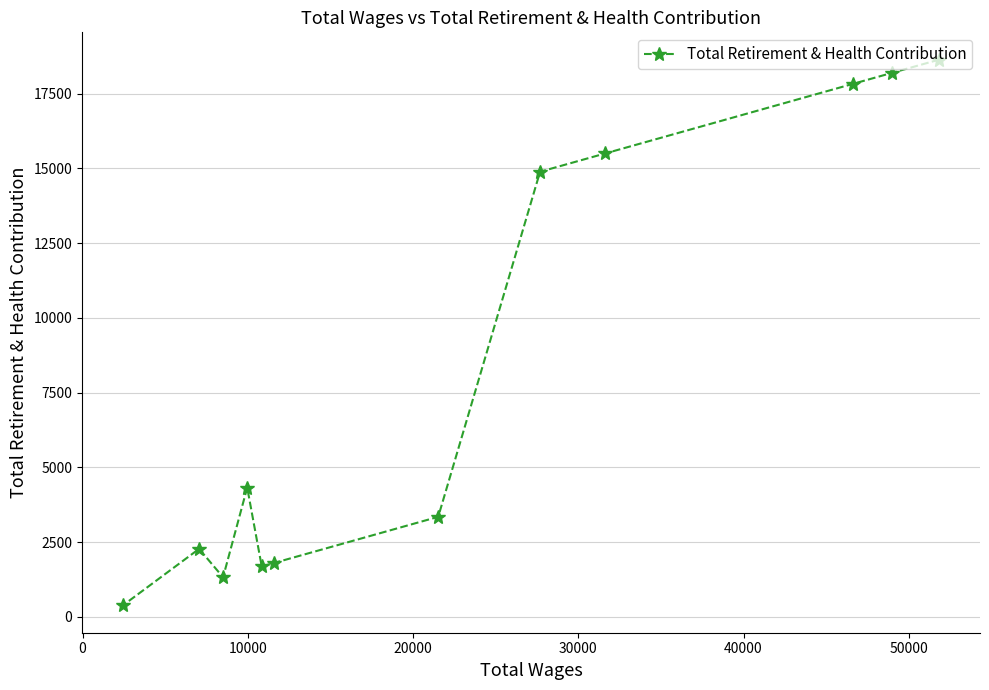

Does the chart display data point markers on the line(s)?

Yes